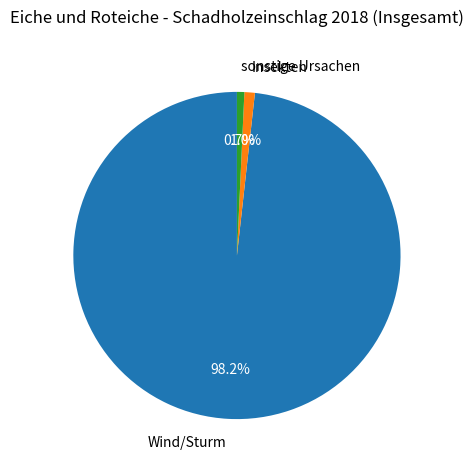

Do Insekten and Wind/Sturm together represent more than half of the pie?

Yes